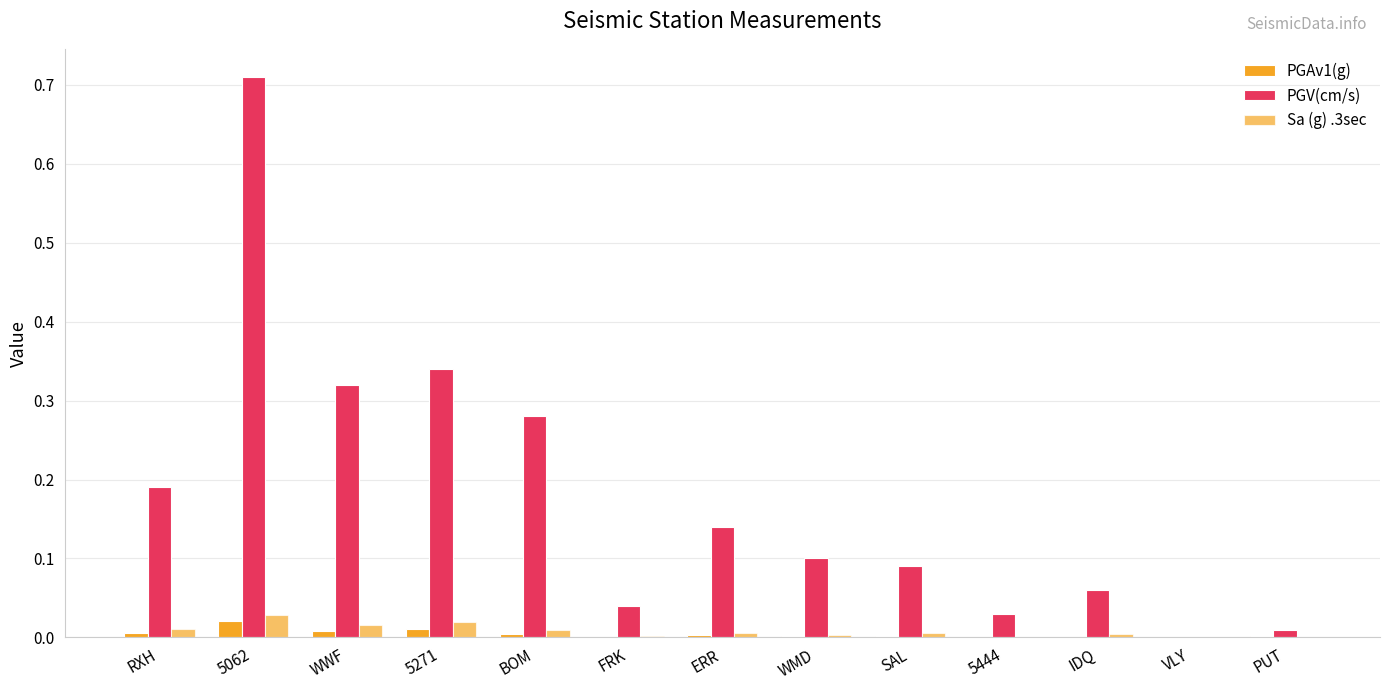

How many data points in PGV(cm/s) are above 0?

12